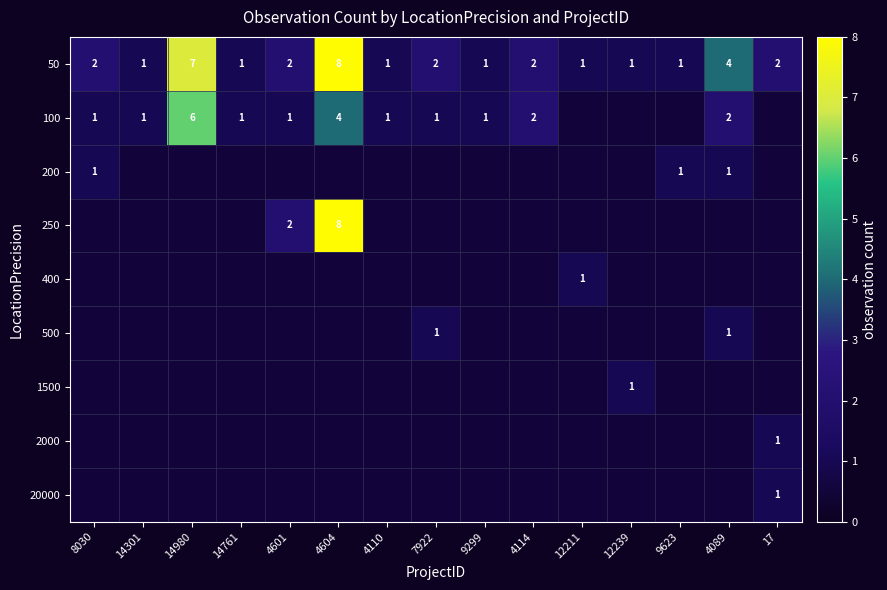

The 20000 series shows 1 at 17. True or false?

True